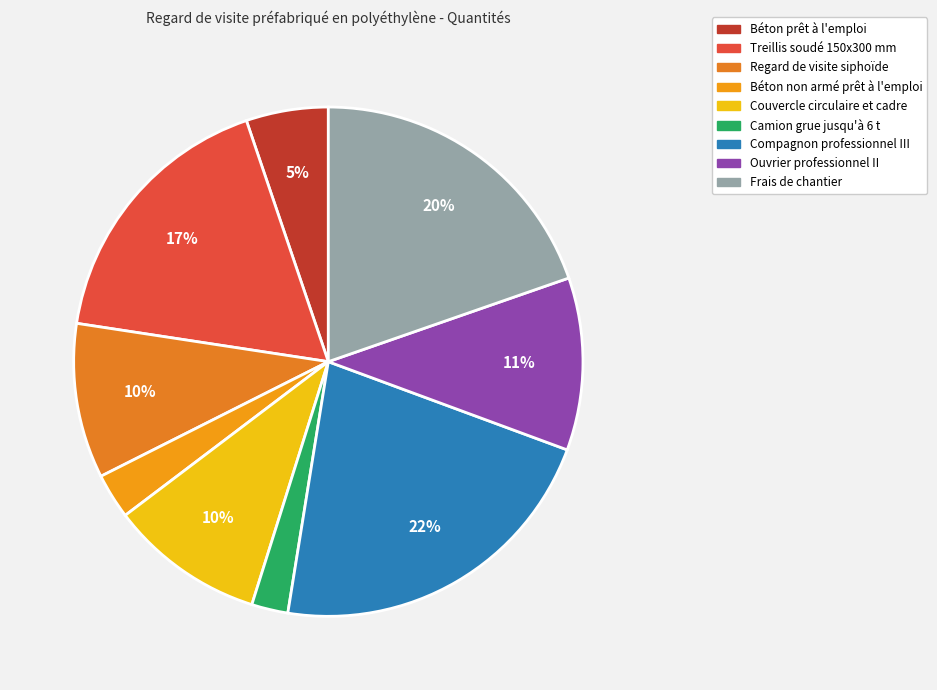

Count the number of slices in the pie.

9